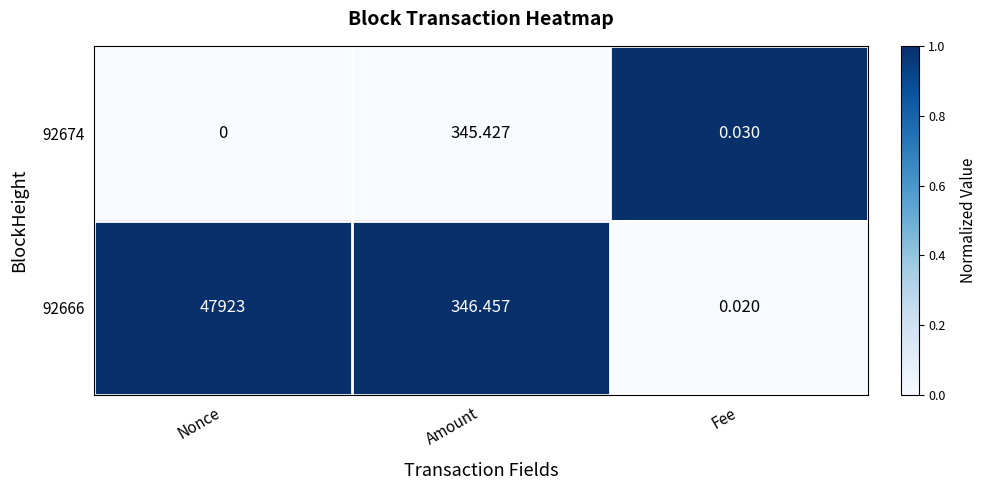

Which series changed the most between Amount and Fee?

92666